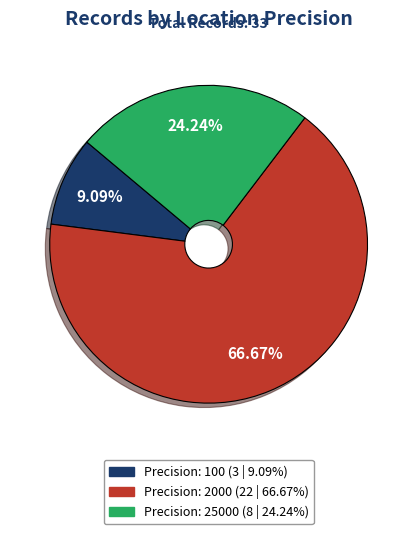

How many segments does this pie chart have?

3